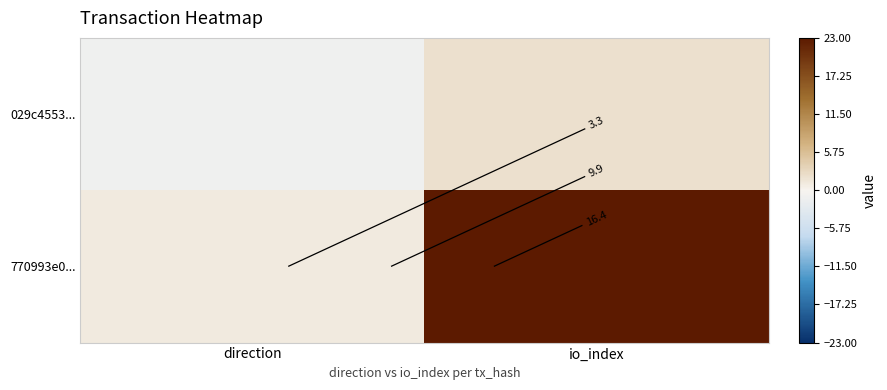

What is the sum of all 770993e0... values?

24